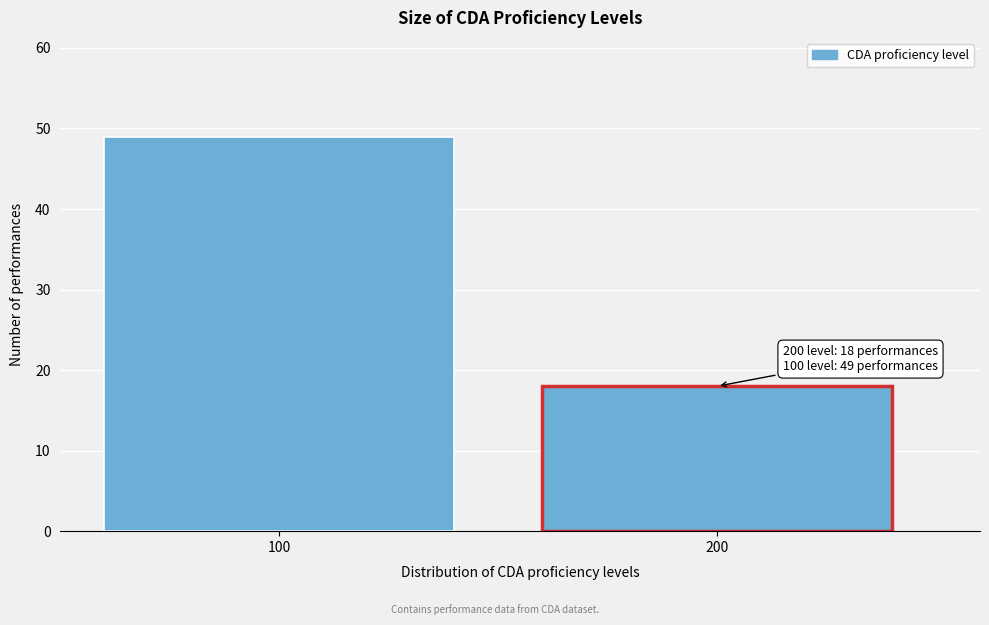

Reading right to left, list all the values displayed in this chart.

18	49